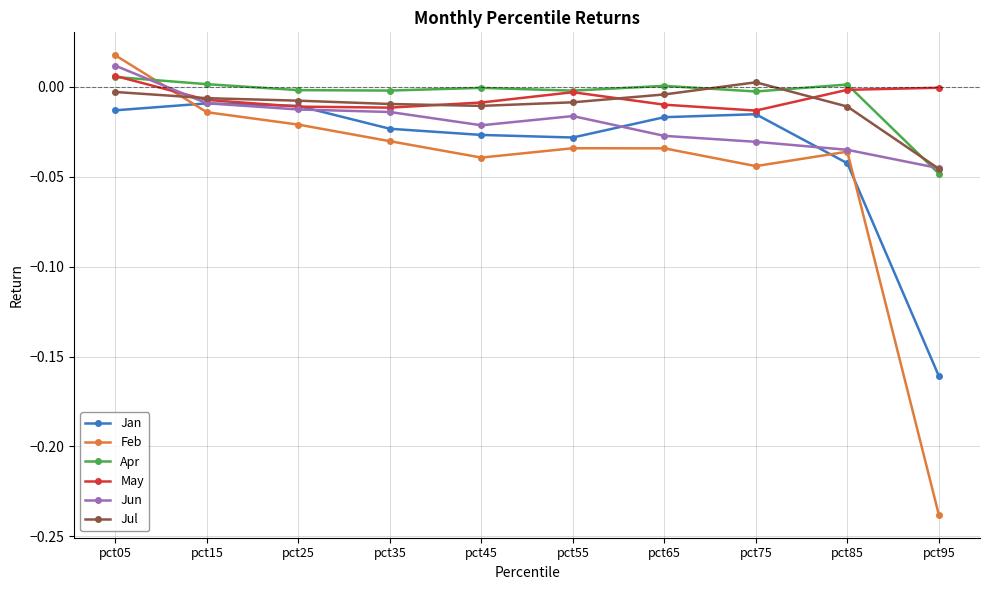

At which category is the sum across all series the highest?

pct05